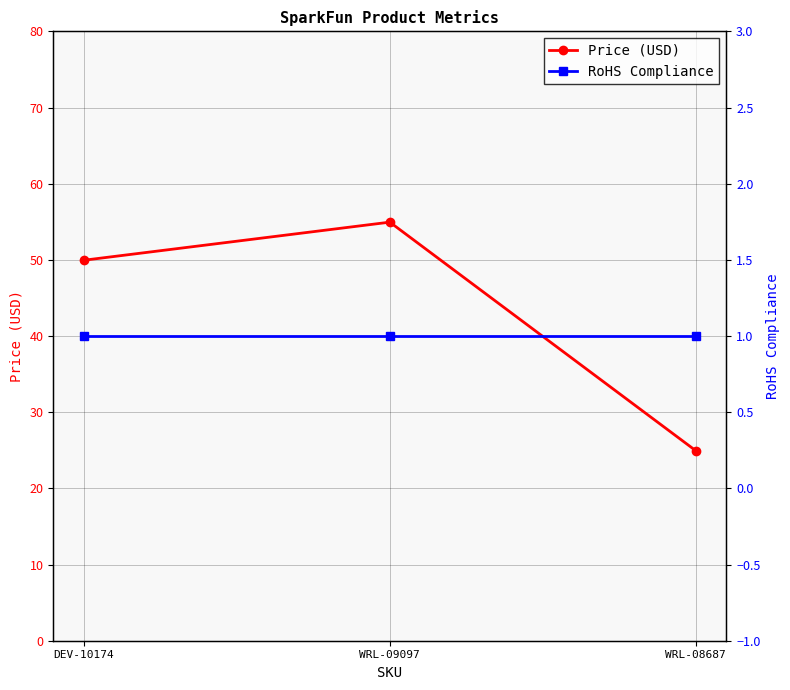

Which category has the lowest value in the Price (USD) series?

WRL-08687